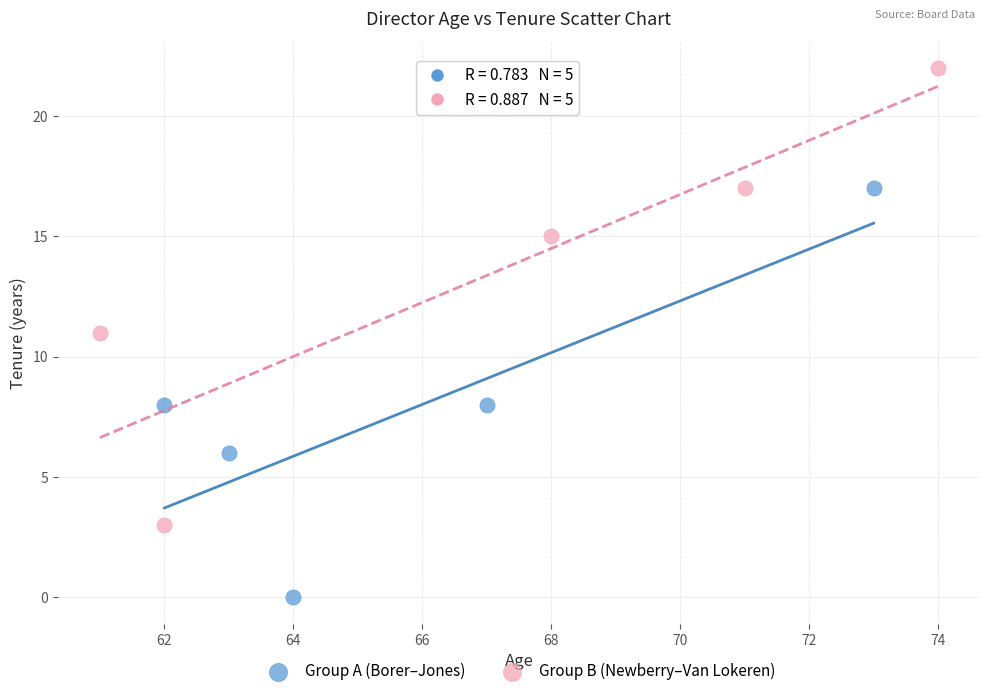

What are all the series names shown in the legend?

Group A (Borer–Jones), Group B (Newberry–Van Lokeren)